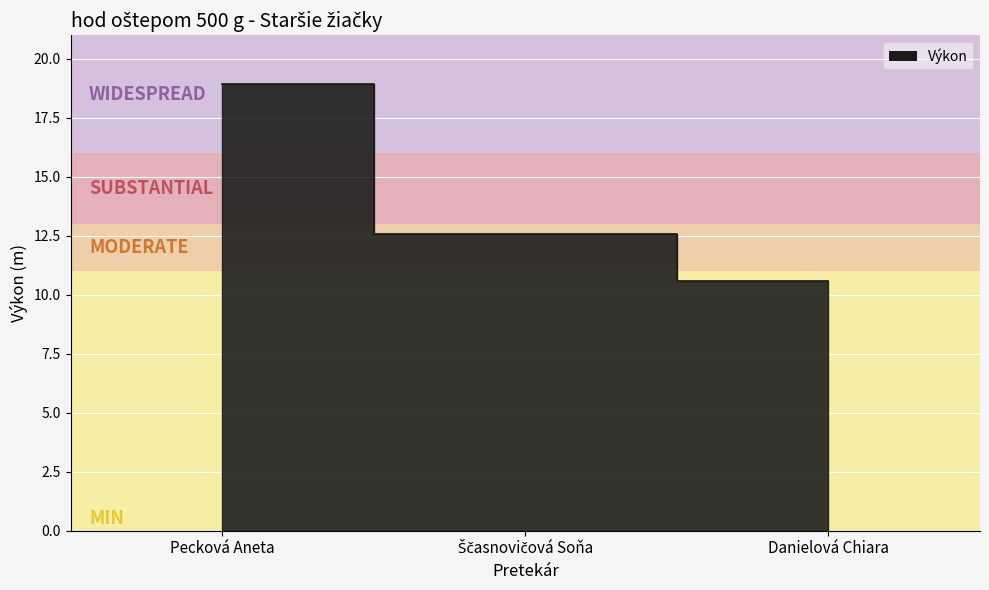

What is the sum of the values at Pecková Aneta and Danielová Chiara?

29.5